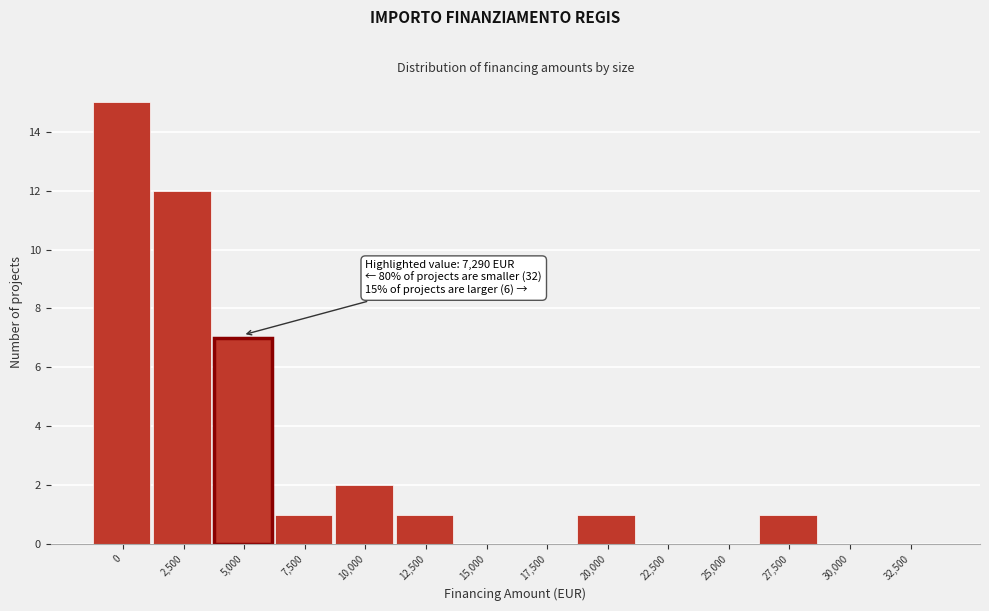

Reading left to right, list all the values displayed in this chart.

0=15	2,500=12	5,000=7	7,500=1	10,000=2	12,500=1	15,000=0	17,500=0	20,000=1	22,500=0	25,000=0	27,500=1	30,000=0	32,500=0